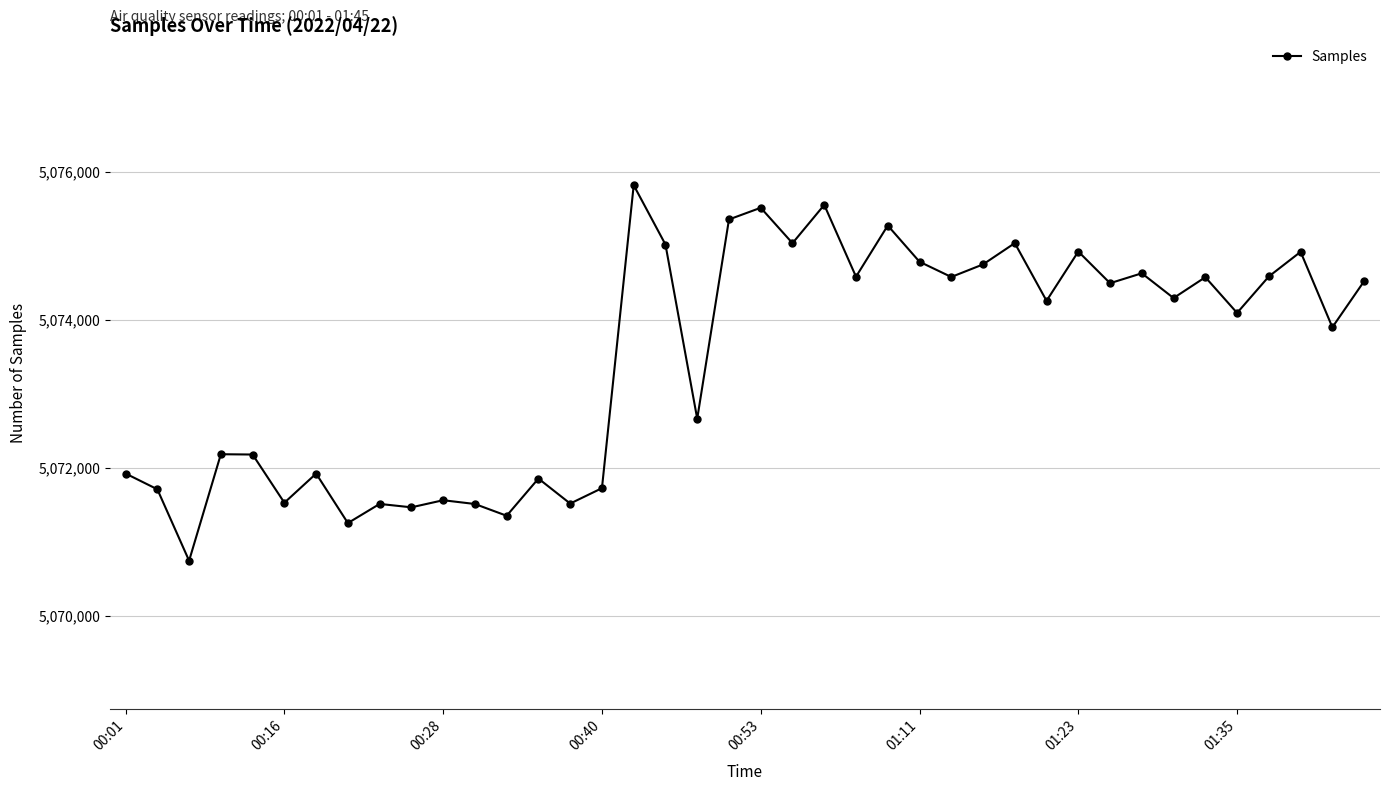

What is the difference between the maximum and second lowest values?

4569